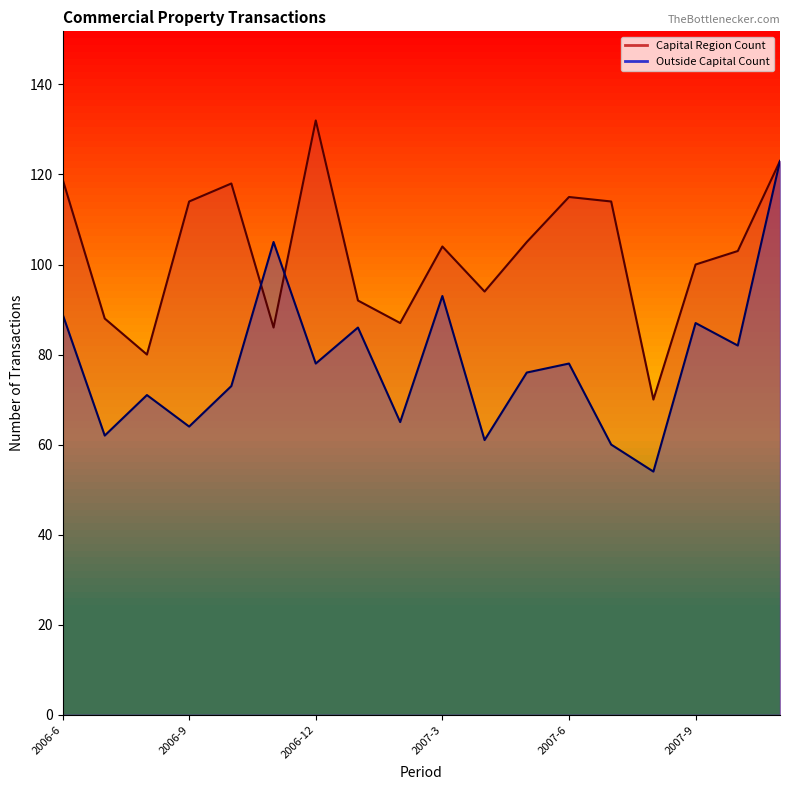

At which label is Outside Capital Count closest to 88?

2006-6